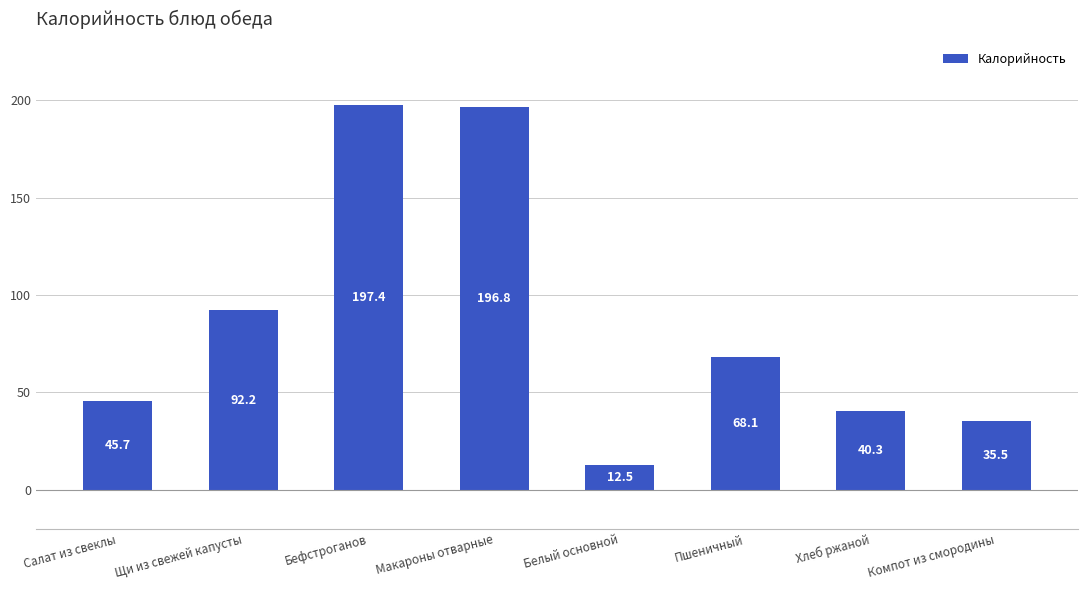

Approximately how many times larger is the value at Салат из свеклы compared to Макароны отварные?

0.2